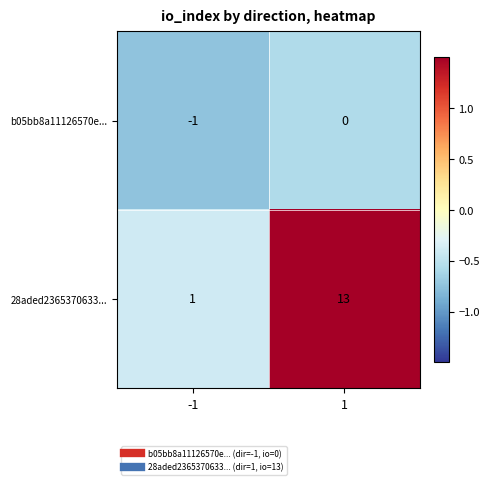

The 28aded2365370633... series shows 13 at 1. True or false?

True